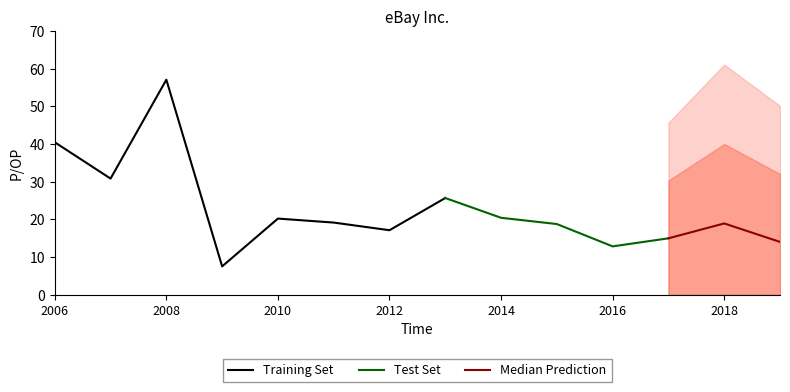

What is the maximum value for Share price?

57.2